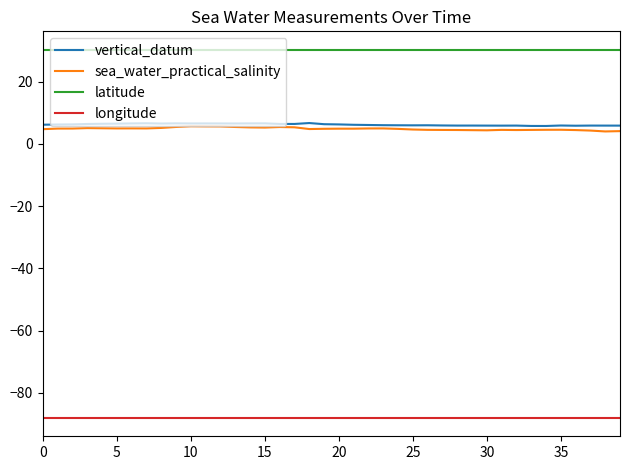

Which series has the largest total across all categories?

latitude